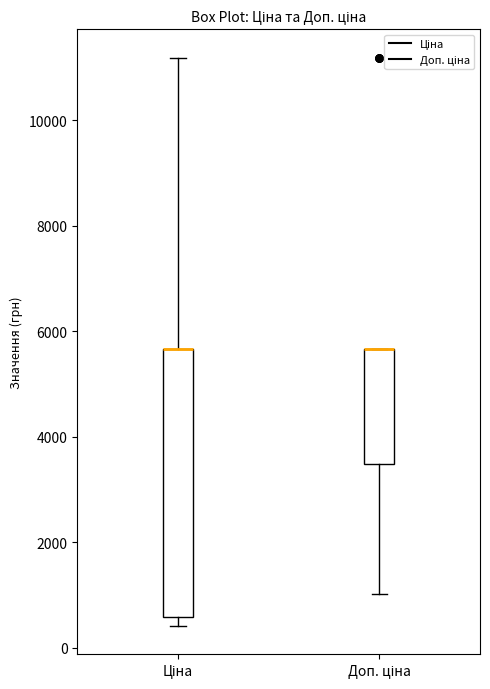

Which box is the tallest, from its lower edge to its upper edge?

Ціна